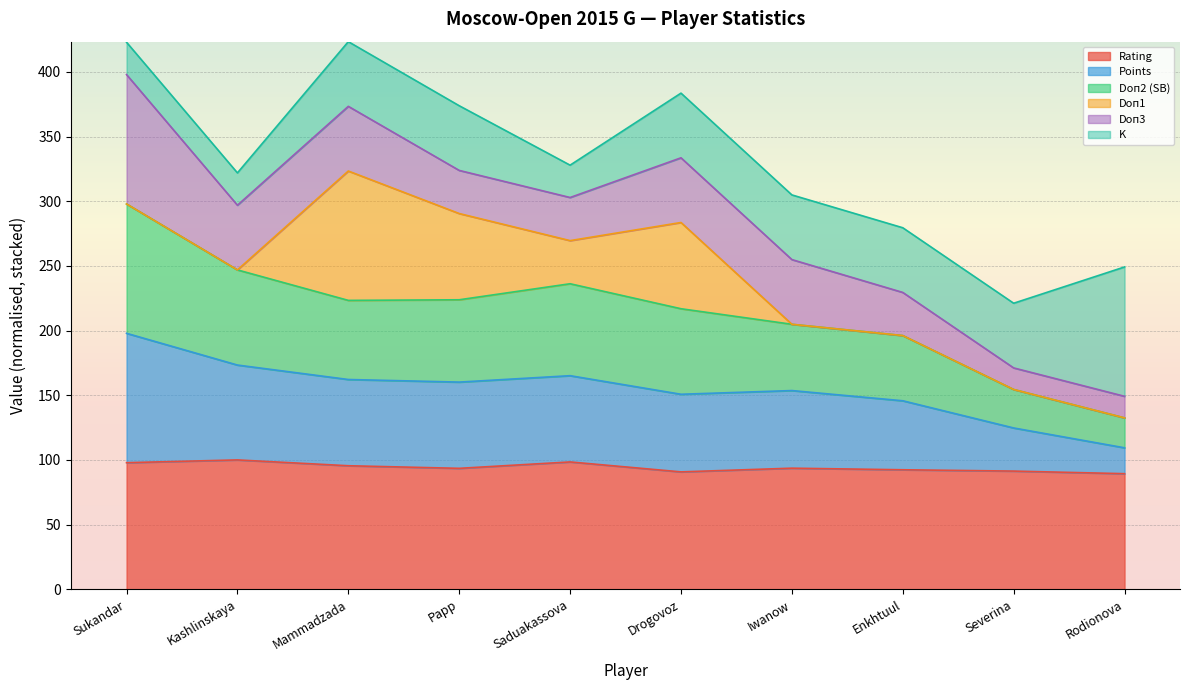

Where is Rating nearest to the value 94?

Iwanow